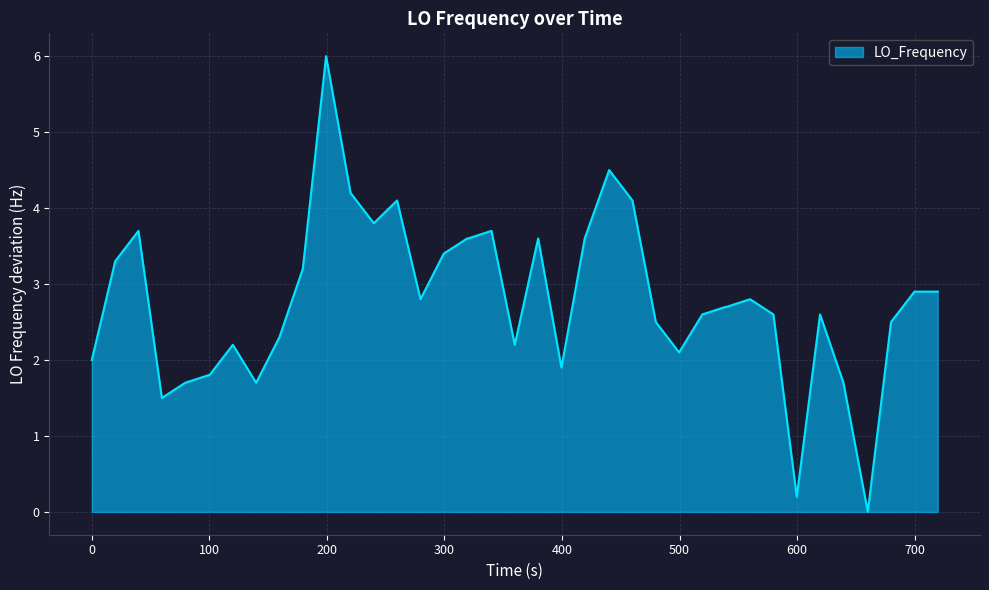

What is the greatest value displayed?

6.0